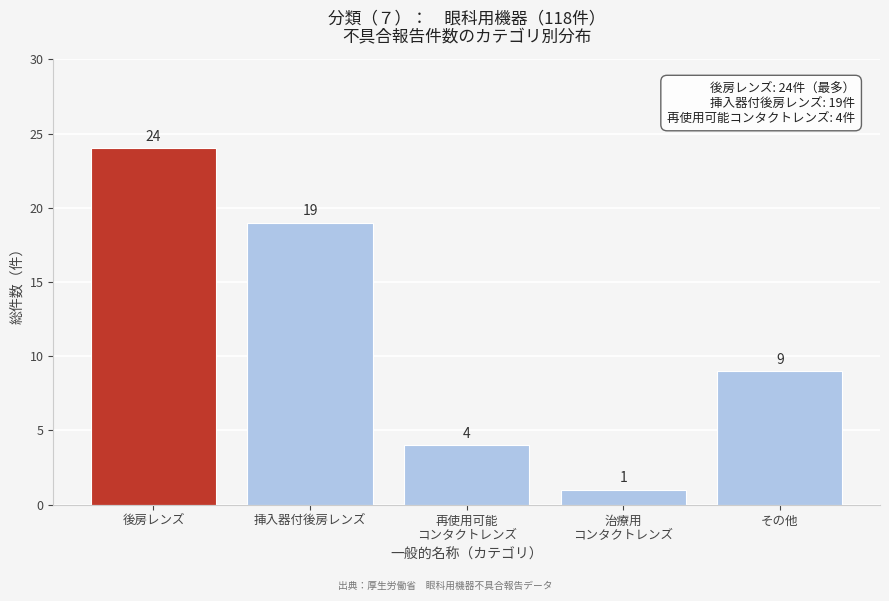

Reading right to left, what are all the values shown in this chart?

9	1	4	19	24